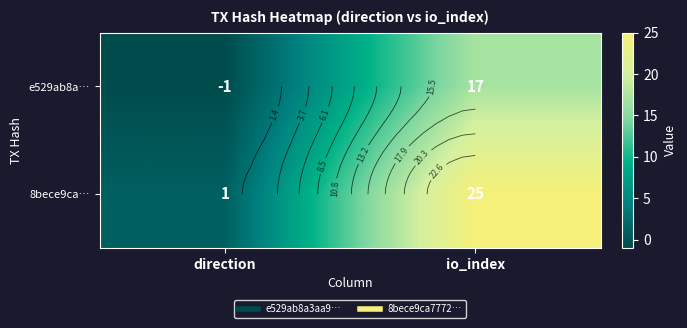

What is the minimum value shown in the chart?

-1